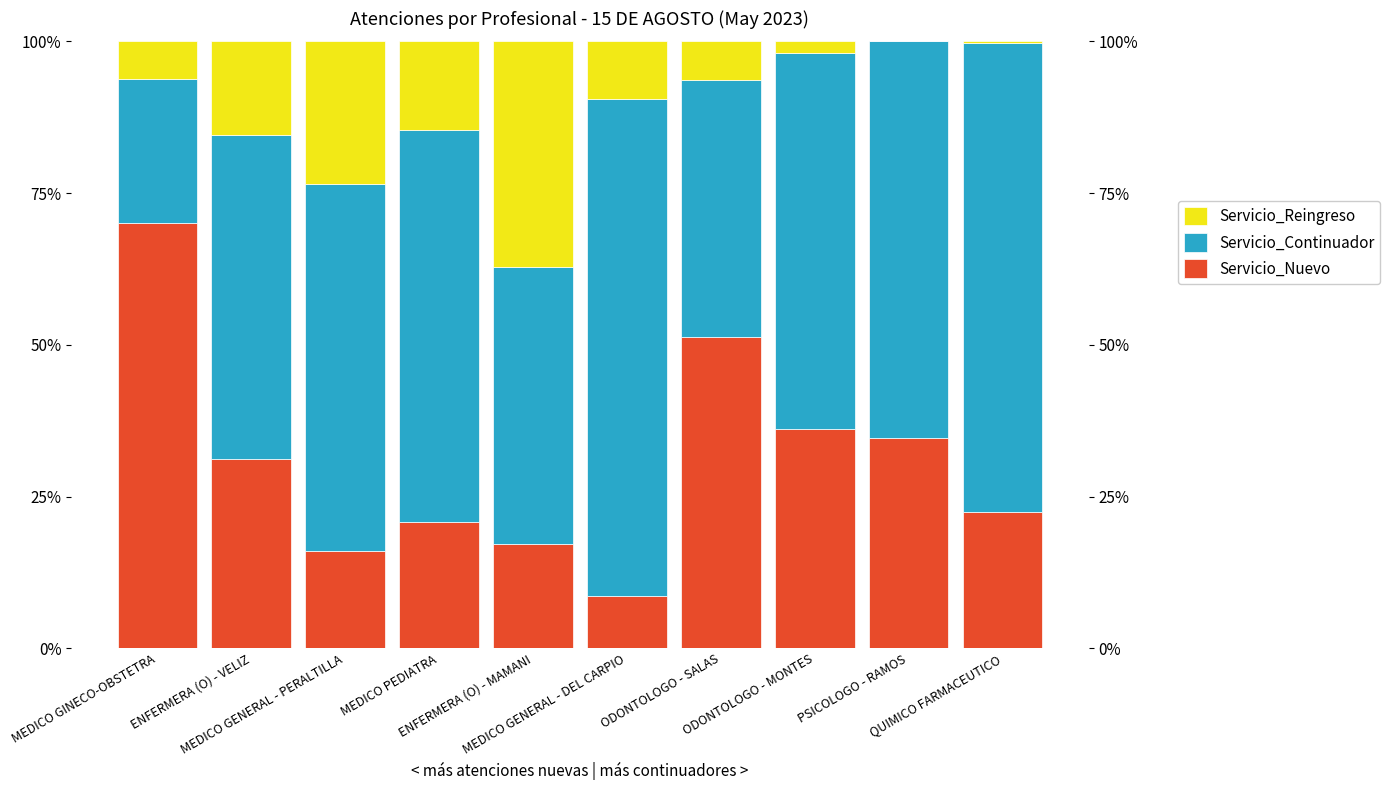

What is the label of the 1st bar from the left?

MEDICO GINECO-OBSTETRA